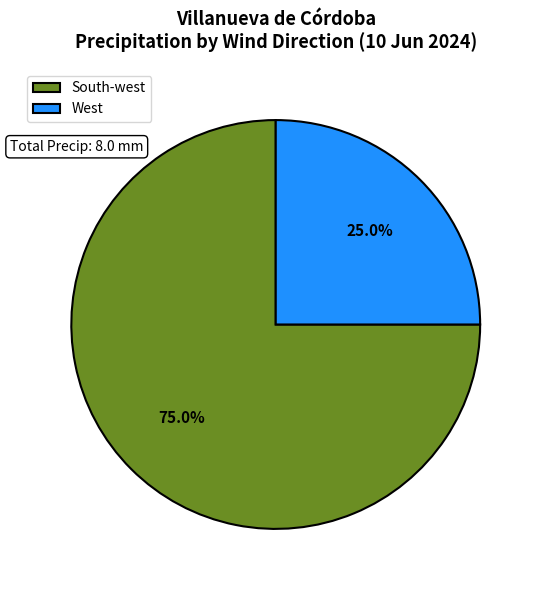

What percentage do South-west and West together represent?

100.0%